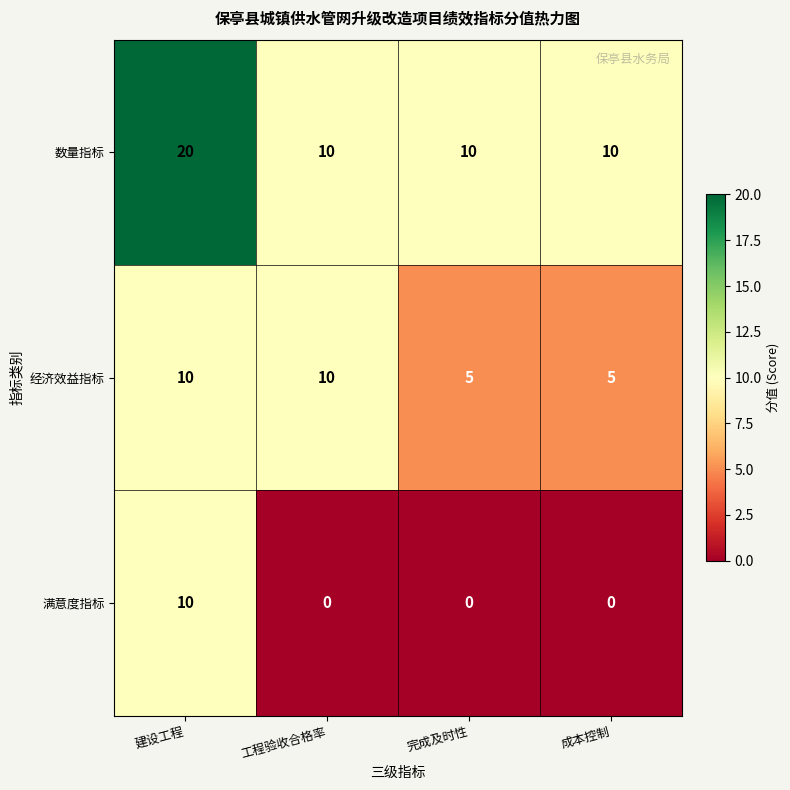

Reading right to left, what are all the values shown in this chart?

数量指标: 10	10	10	20
经济效益指标: 5	5	10	10
满意度指标: 0	0	0	10